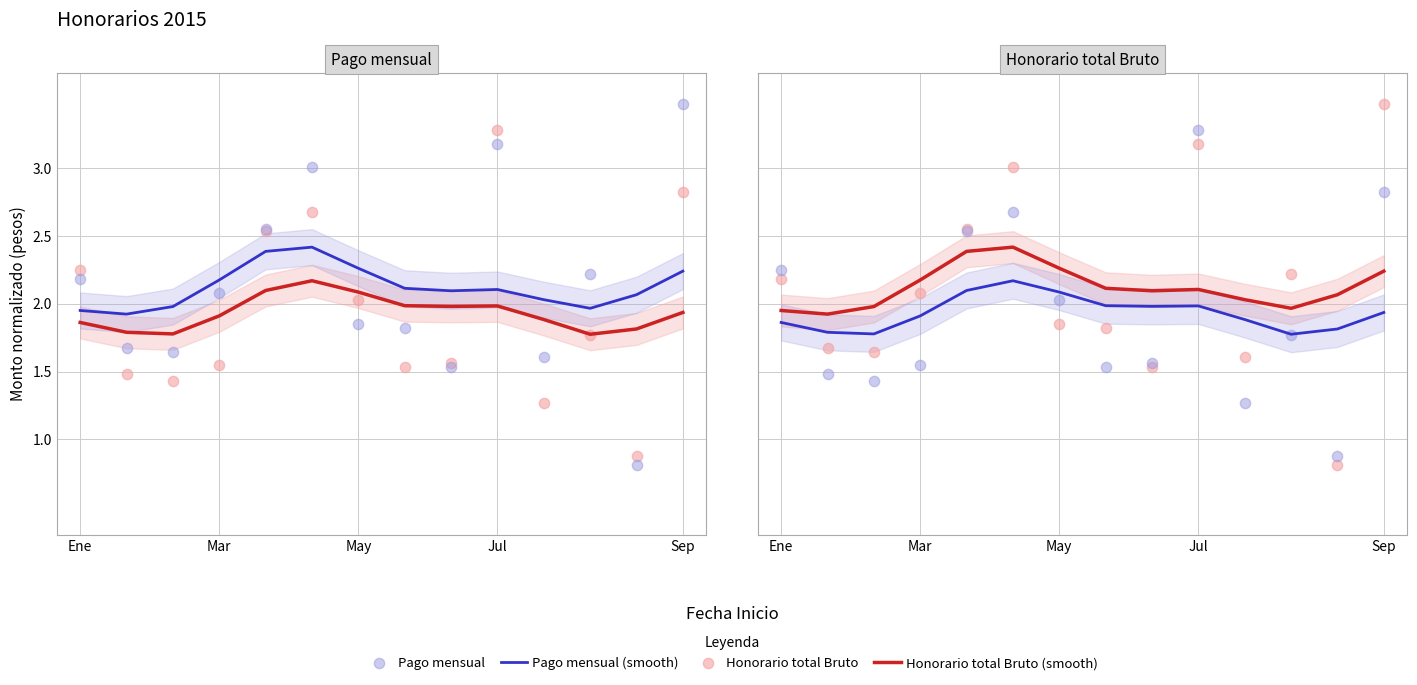

What are all the series names shown in the legend?

Honorario total Bruto (smooth), Pago mensual (smooth), Honorario total Bruto, Pago mensual